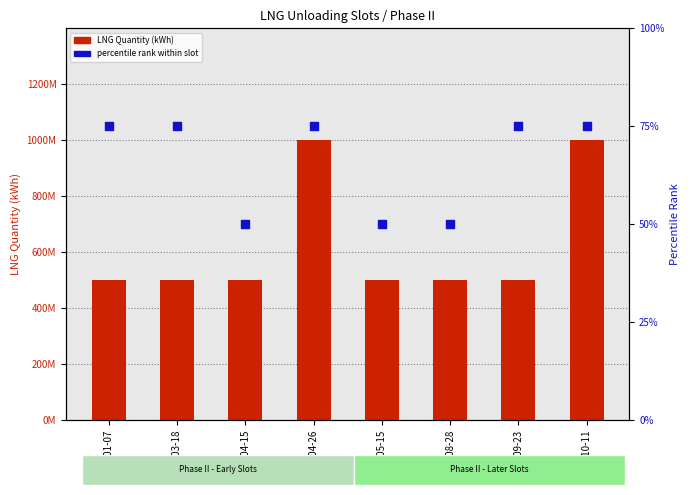

Which series contains the lowest Y value?

percentile rank within slot